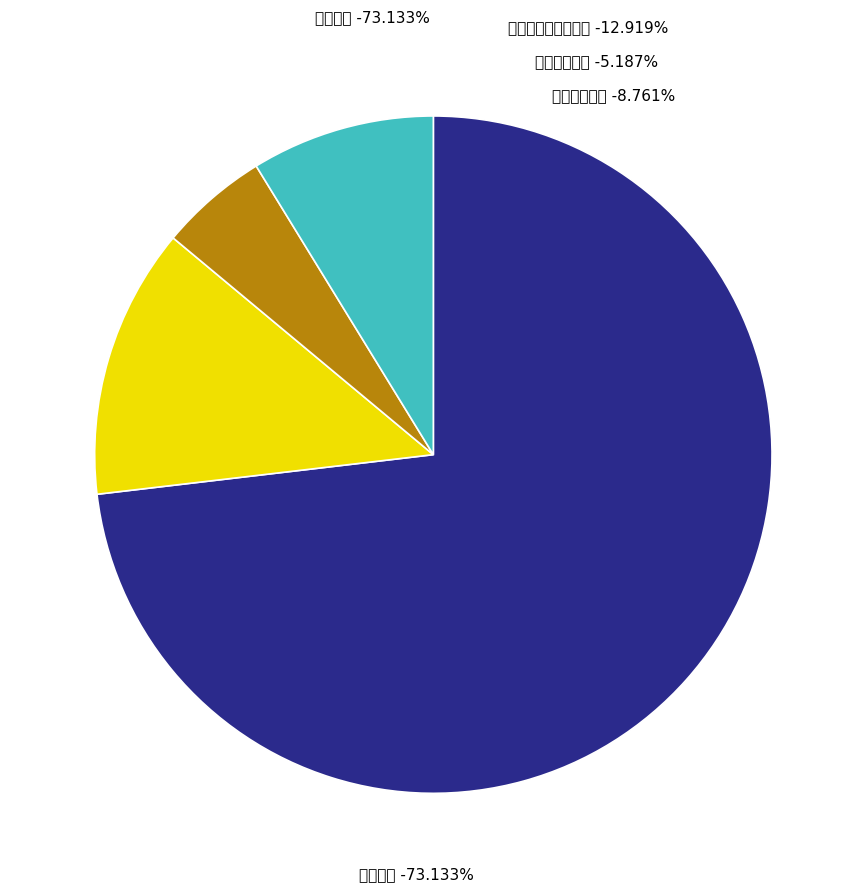

What percentage do 社会保障和就业支出 and 教育支出 together represent?

86.1%